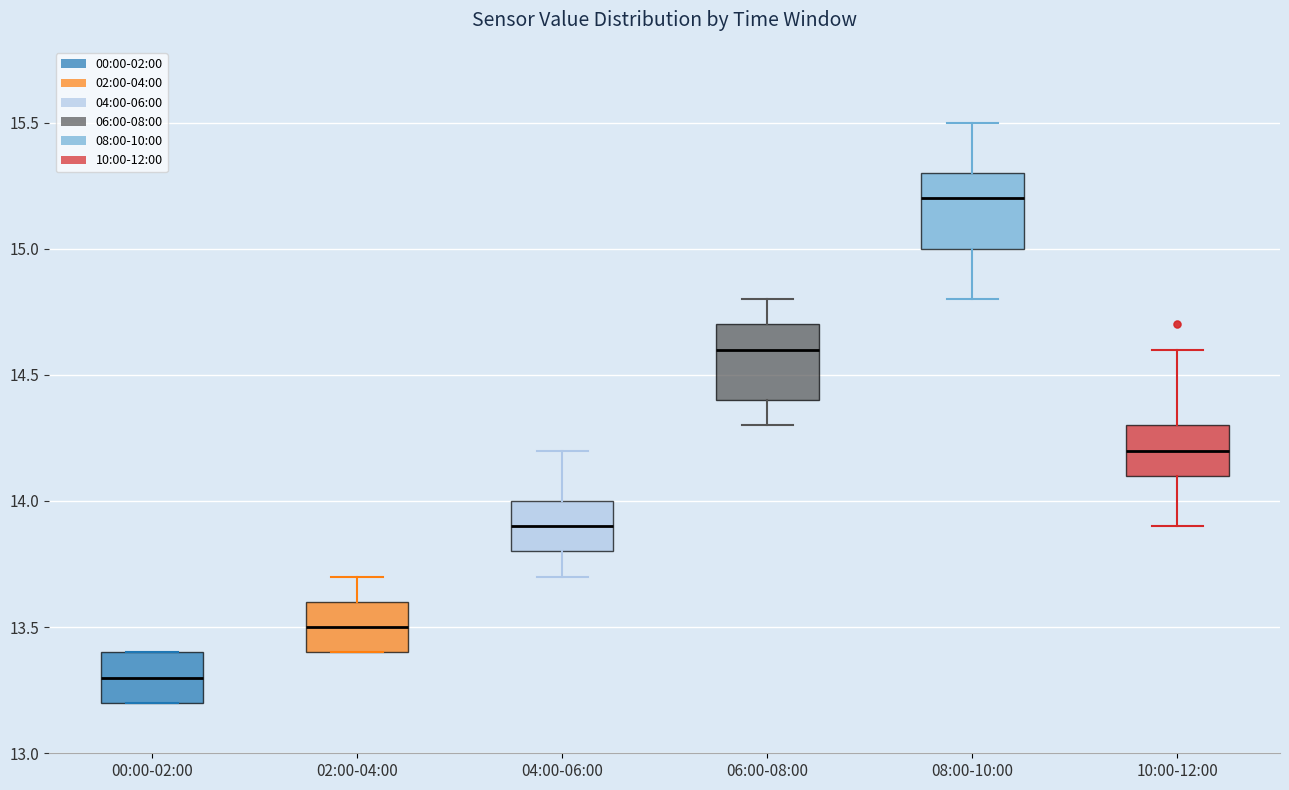

Which box has the highest median line?

08:00-10:00